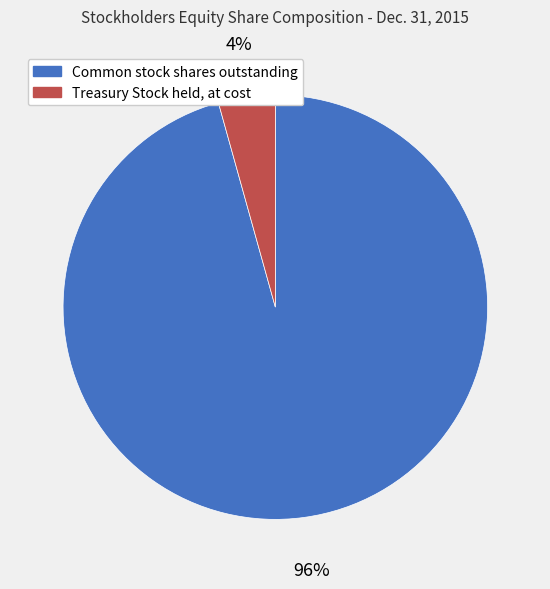

Count the number of slices in the pie.

2